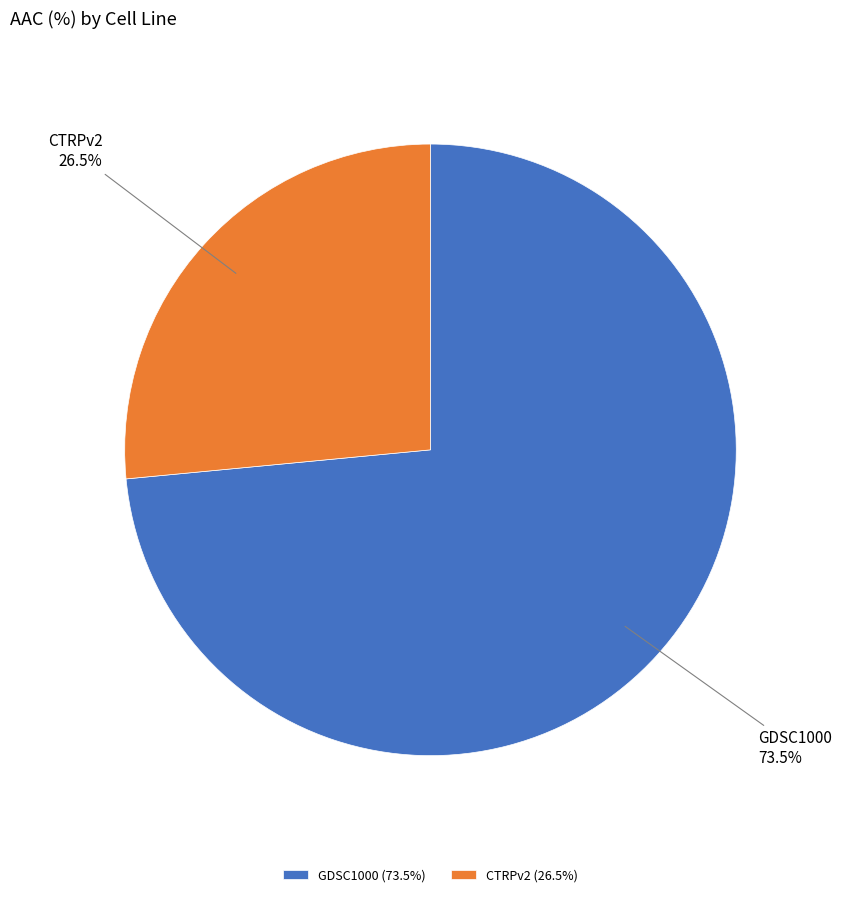

Which category accounts for the majority?

GDSC1000